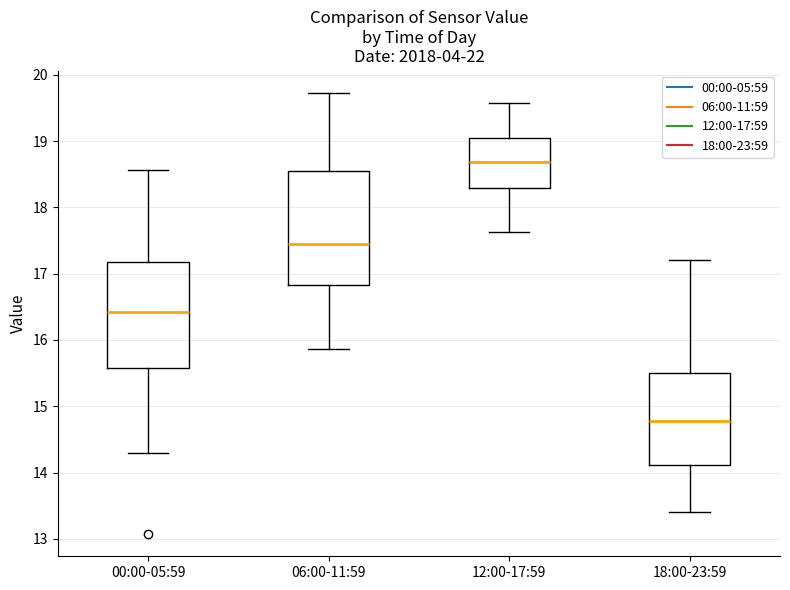

Which box is the tallest, from its lower edge to its upper edge?

06:00-11:59